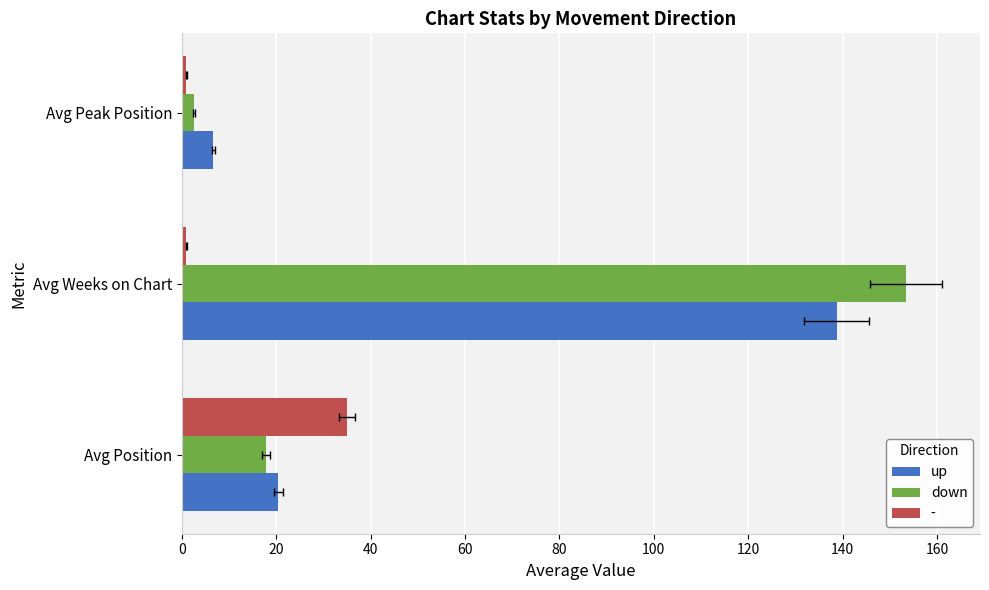

What is the difference between the highest and lowest values at Avg Position?

2.7